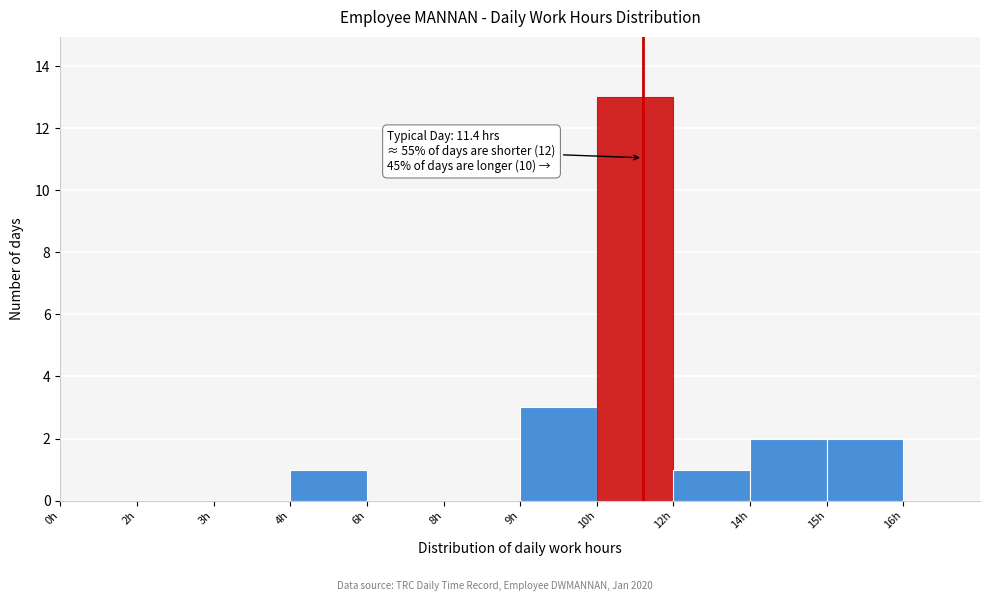

Reading left to right, transcribe all the data shown in this chart.

0h=0	2h=0	3h=0	4h=1	6h=0	8h=0	9h=3	10h=13	12h=1	14h=2	15h=2	16h=0